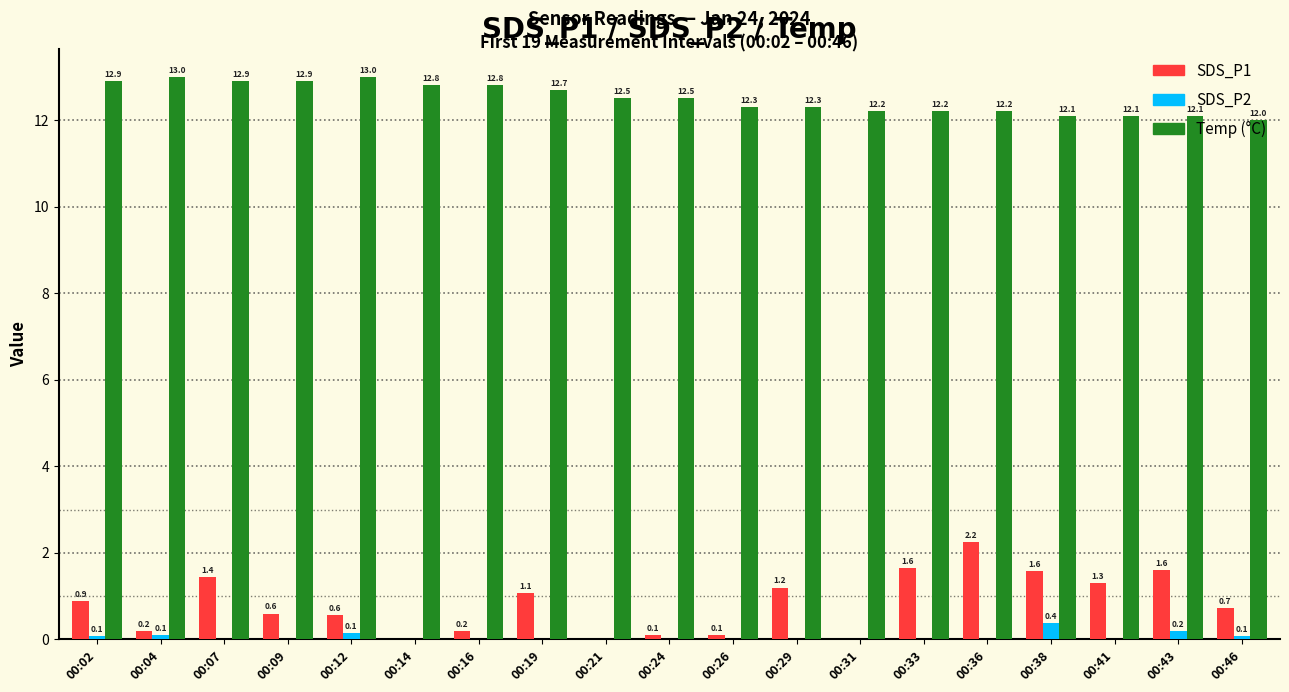

What is the greatest value displayed?

13.0